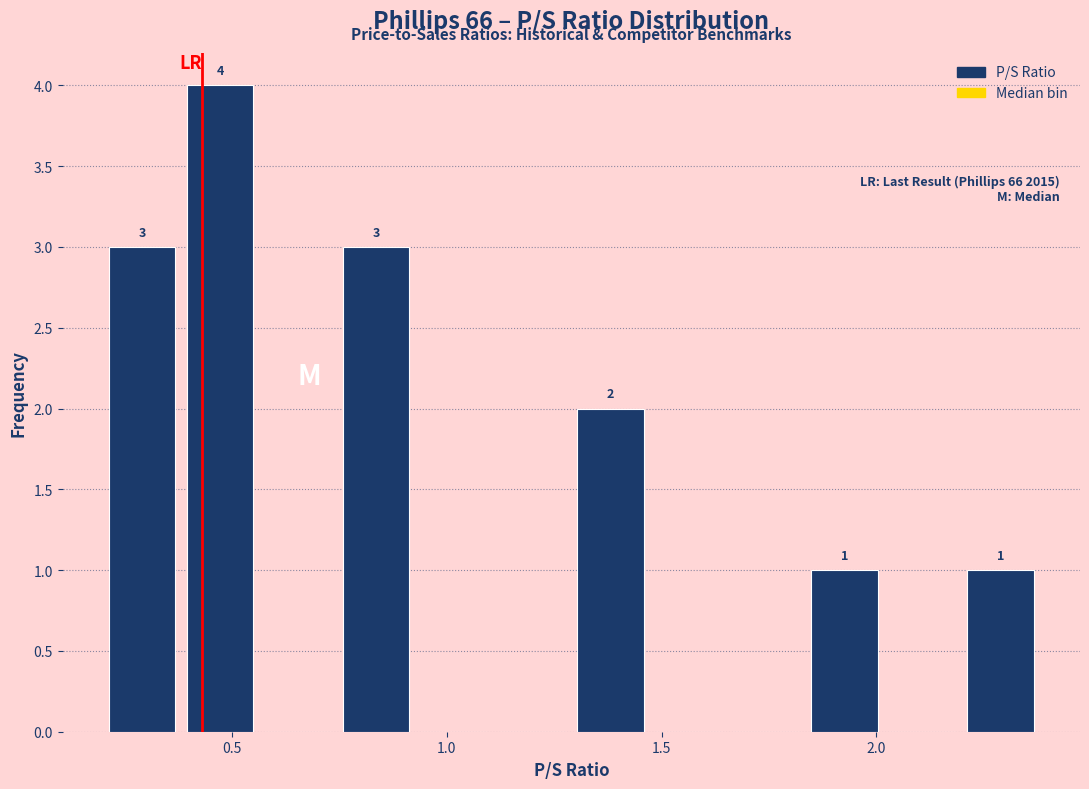

Read against the x-axis, roughly where is the centre of the tallest bar?

0.45